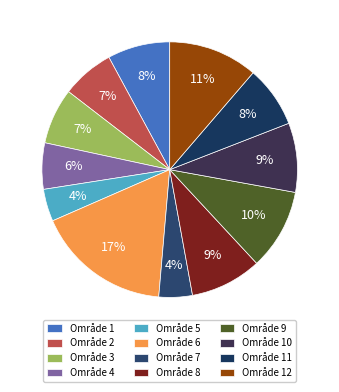

Is there a majority slice in this chart?

No